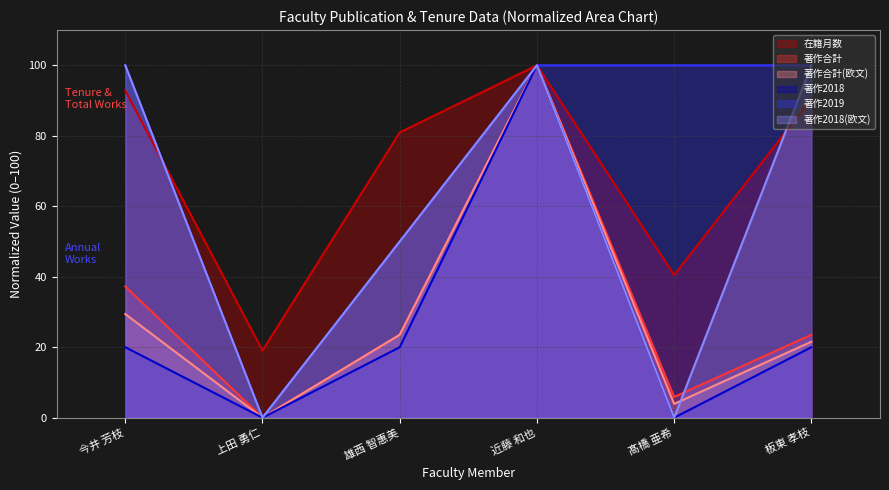

True or false: 著作2019 and 著作合計(欧文) intersect in this chart.

False